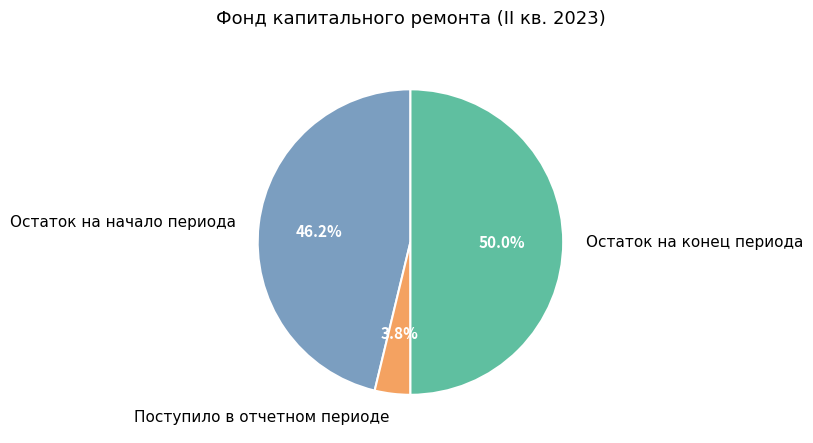

Count the number of slices in the pie.

3